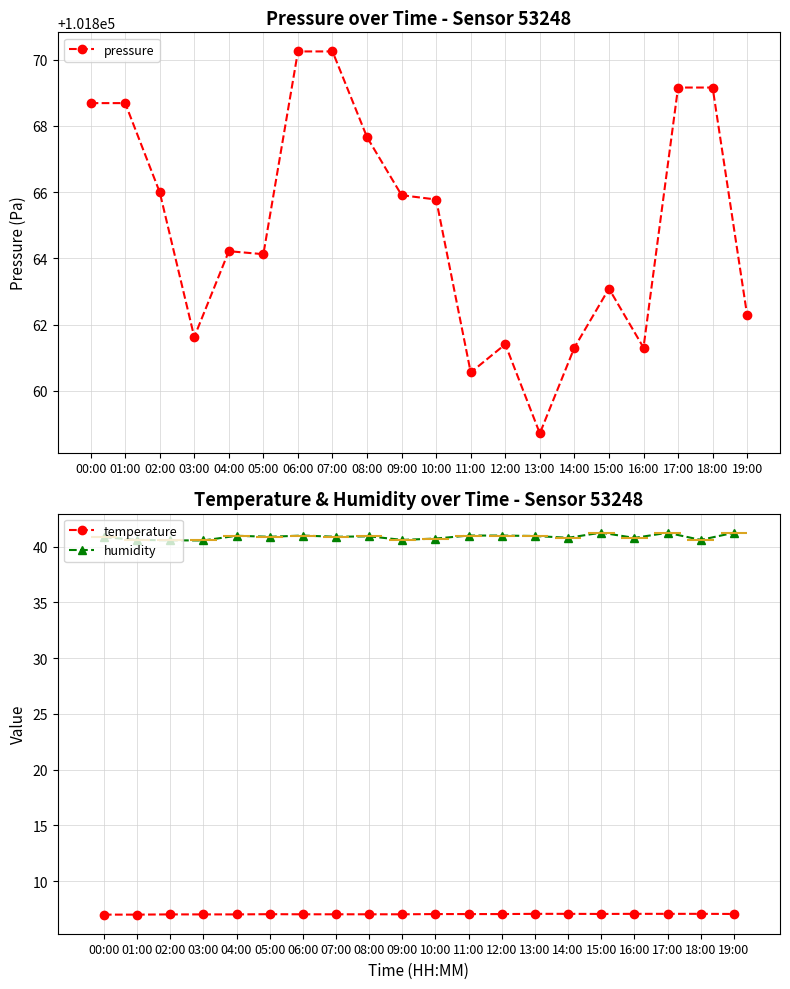

At which category does pressure reach its first local valley?

03:00